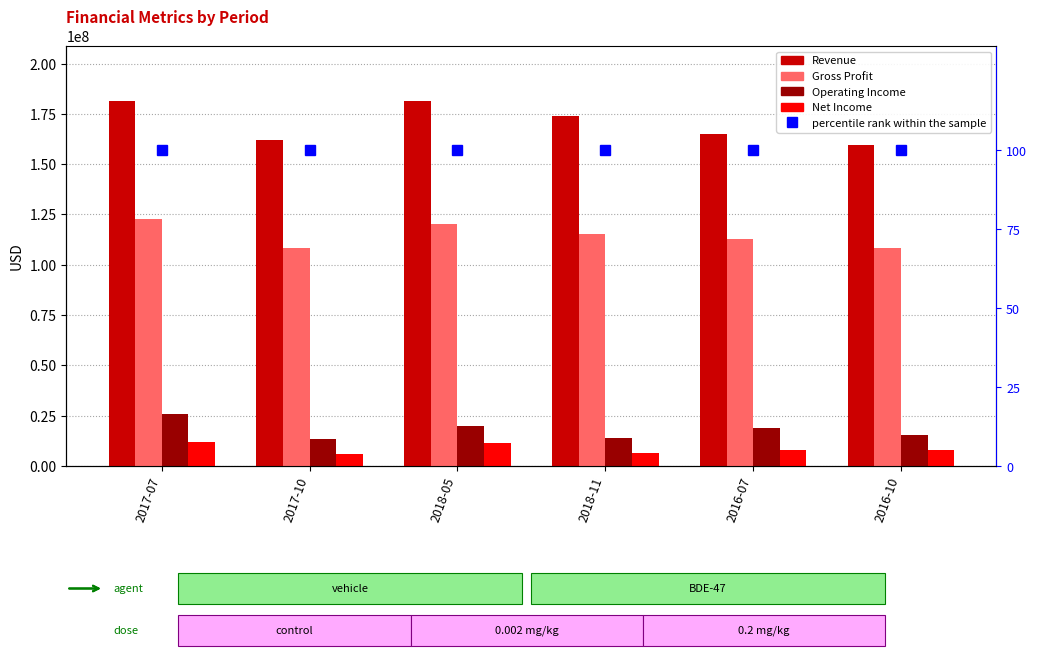

The value of Net Income at 2016-07 is 8149000. True or false?

True